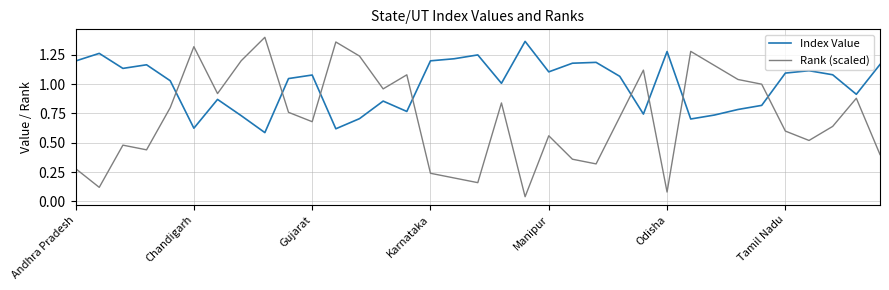

Which series has the widest spread of values?

Rank (scaled)